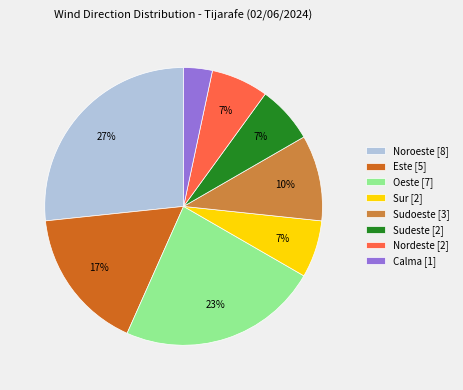

Is there a majority slice in this chart?

No